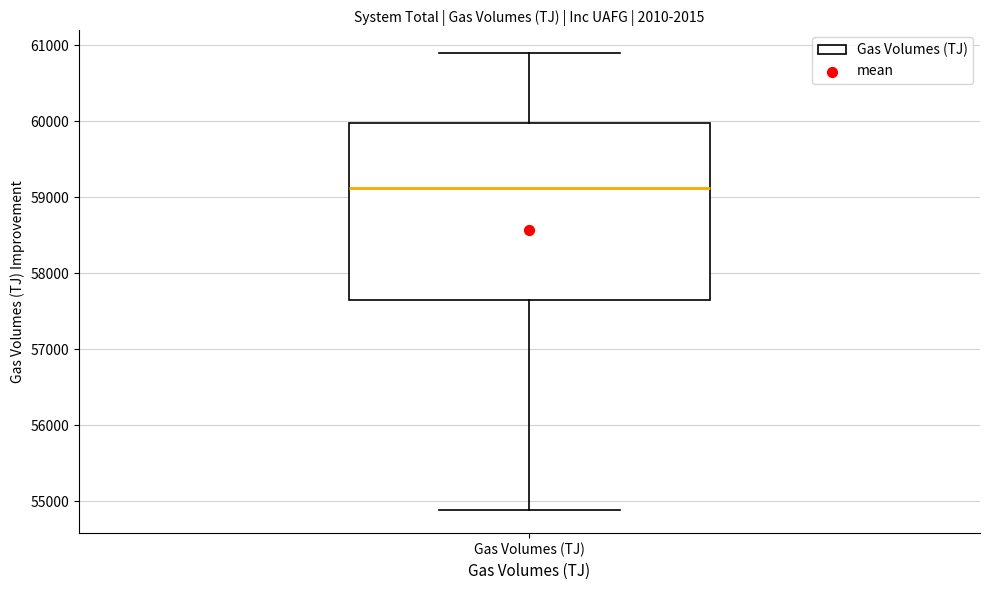

Transcribe this box plot: give where the median line is, the range the box spans, and where the two whiskers end, as read against the y-axis. The values are not printed on the chart, so give them approximately, as read against the axis.

median 59100, box 57700 to 60000, whiskers 54900 to 60900